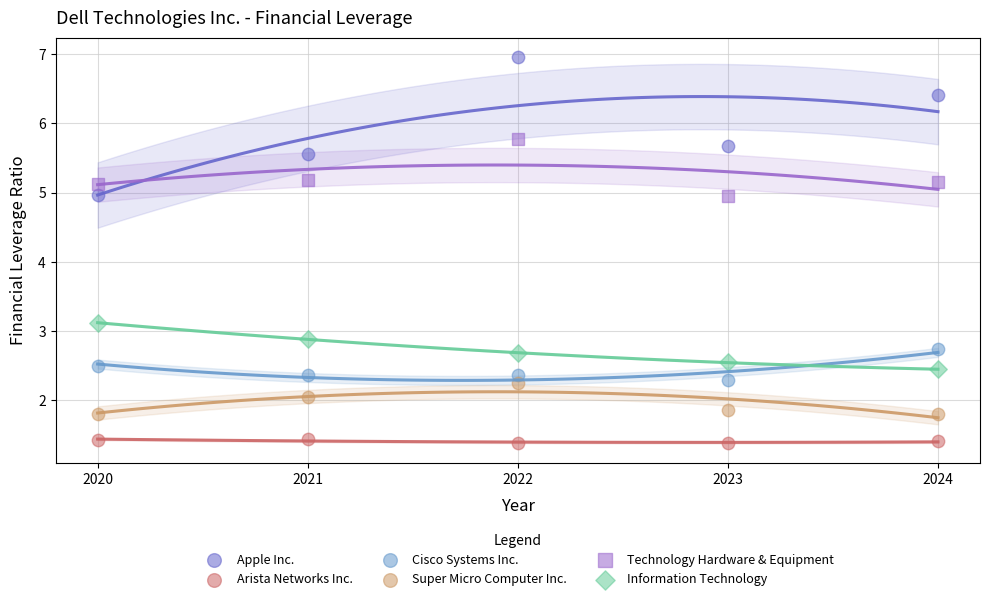

Across all series, what Y value is closest to 4?

3.1